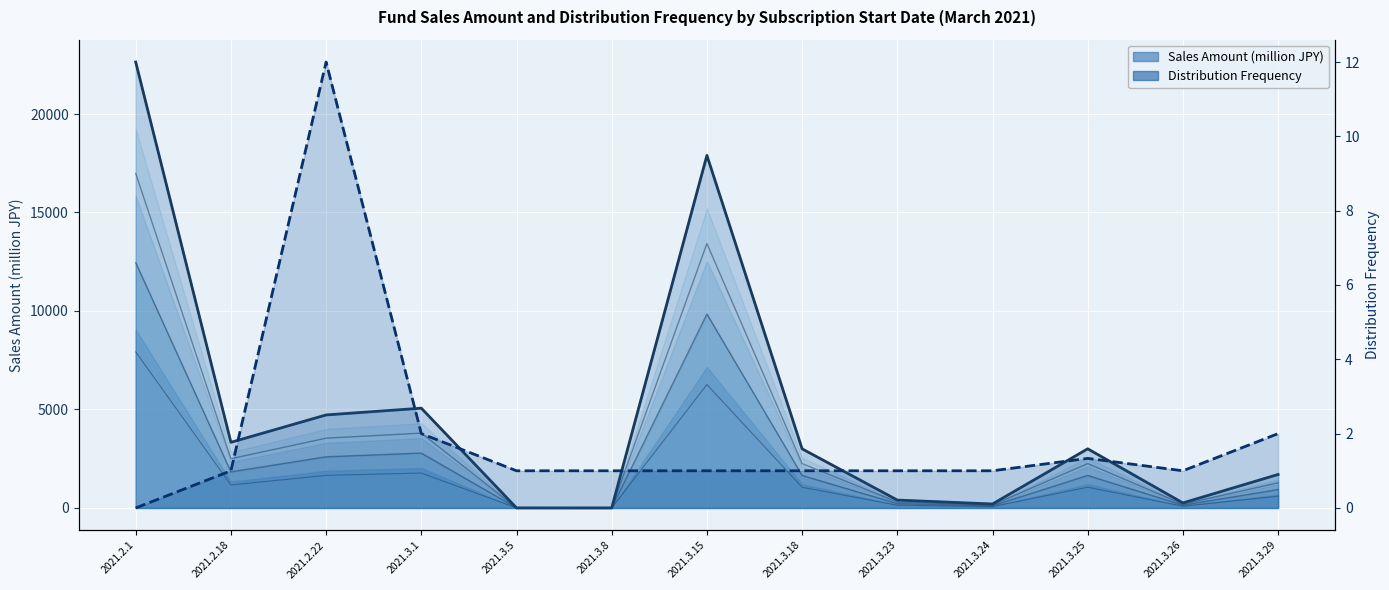

At which category is the sum across all series the highest?

2021.2.1